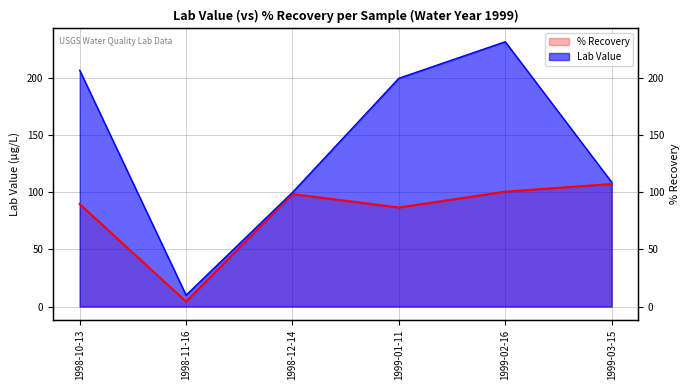

List the labels in order of Lab Value value, largest first.

1999-02-16, 1998-10-13, 1999-01-11, 1999-03-15, 1998-12-14, 1998-11-16